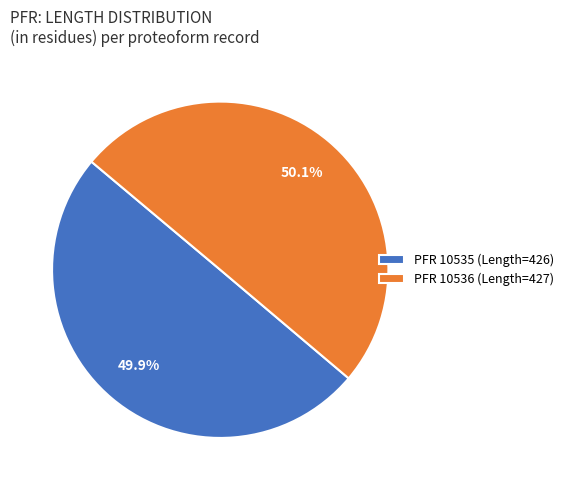

How many slices are in this pie chart?

2